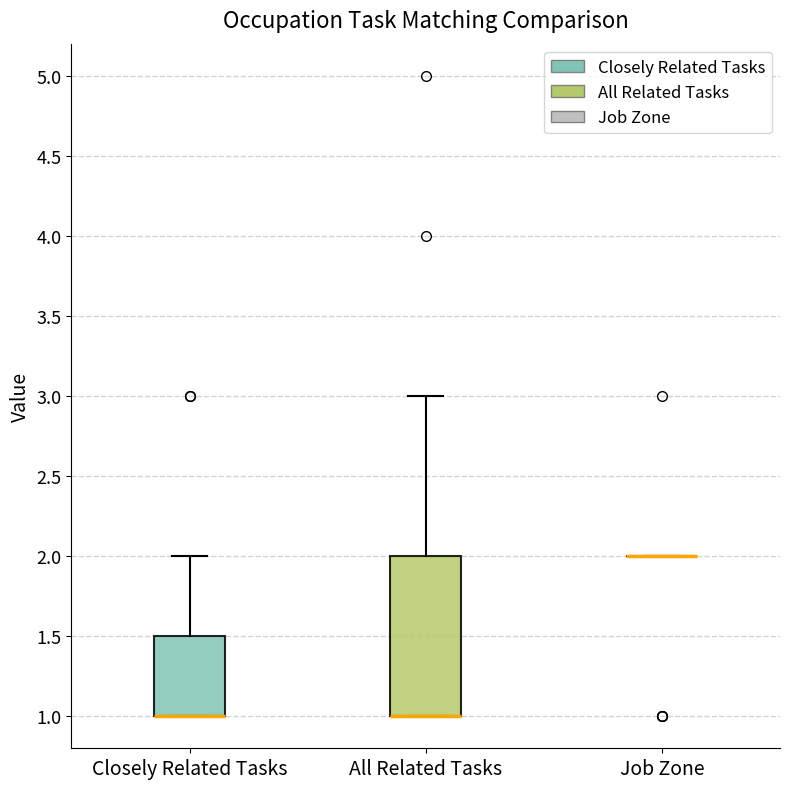

Reading left to right, read every box against the y-axis: the position of its median line, the range the box covers, and the ends of its whiskers. The values are not printed on the chart, so give them approximately, as read against the axis.

Closely Related Tasks: median 1.0 (drawn on the box's lower edge), box 1.0 to 1.5, whiskers 1.0 to 2.0
All Related Tasks: median 1.0 (drawn on the box's lower edge), box 1.0 to 2.0, whiskers 1.0 to 3.0
Job Zone: box collapsed to a line at 2.0, whiskers 2.0 to 2.0